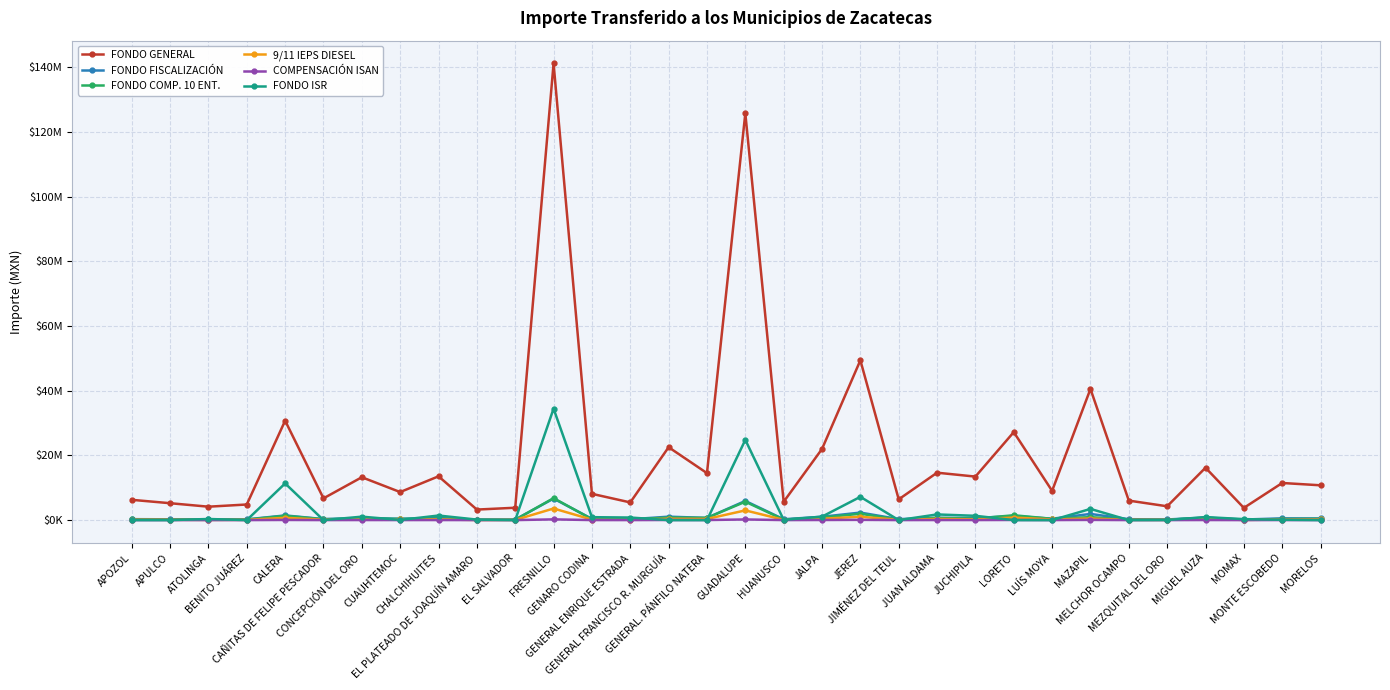

True or false: 9/11 IEPS DIESEL has a value of 652139 at GENERAL FRANCISCO R. MURGUÍA.

False